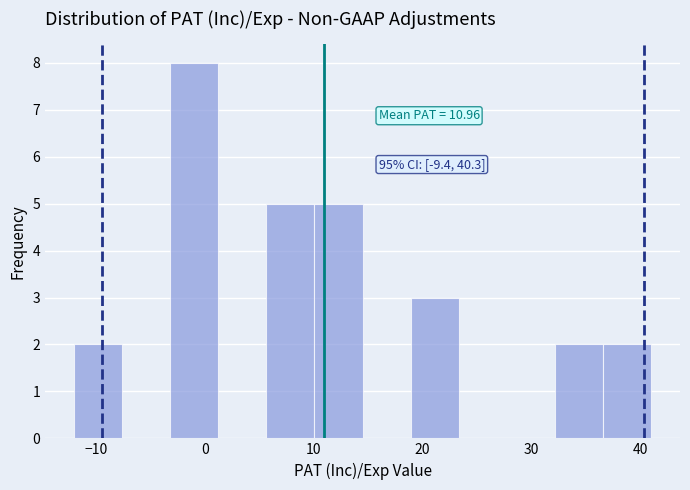

Over which range of the x-axis is the bar tallest?

-3 to 1